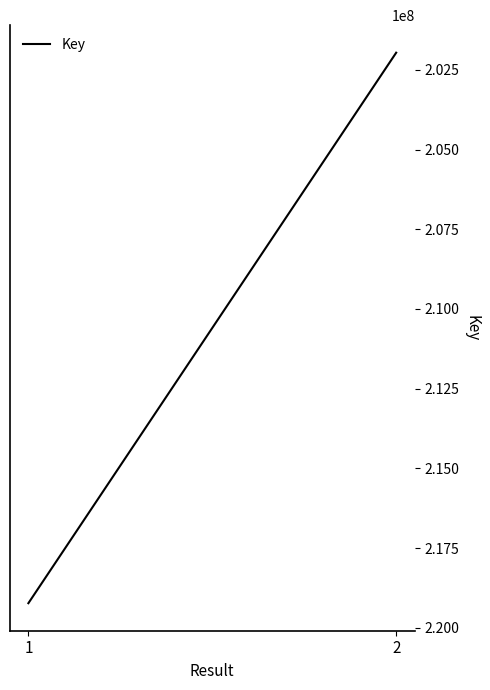

What value does the data have at 1?

219226937